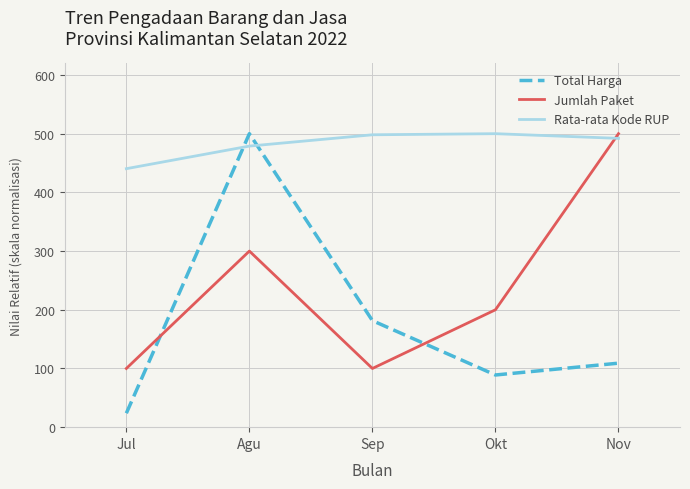

In Jumlah Paket, how many points are lower than both neighbors (excluding endpoints)?

1